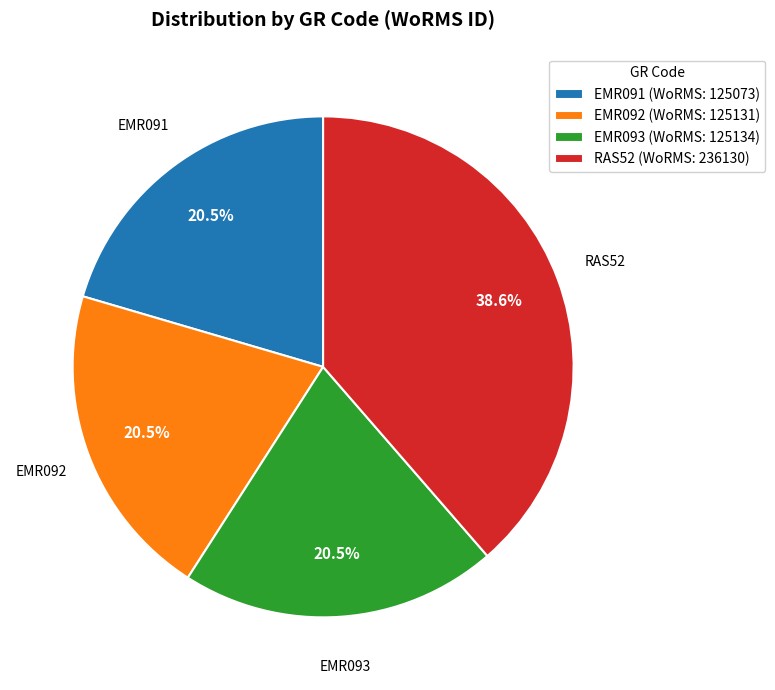

Is the sum of EMR092 (WoRMS: 125131) and RAS52 (WoRMS: 236130) greater than half?

Yes